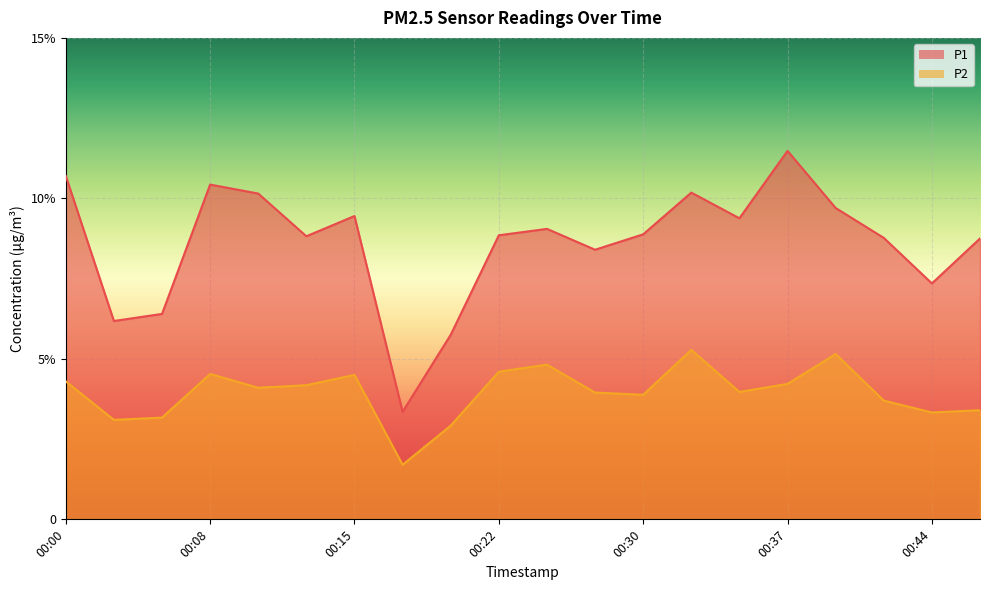

How many series are shown in this chart?

2